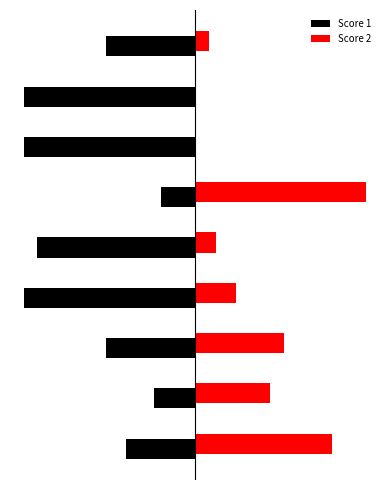

What are all the series names shown in the legend?

Score 1, Score 2